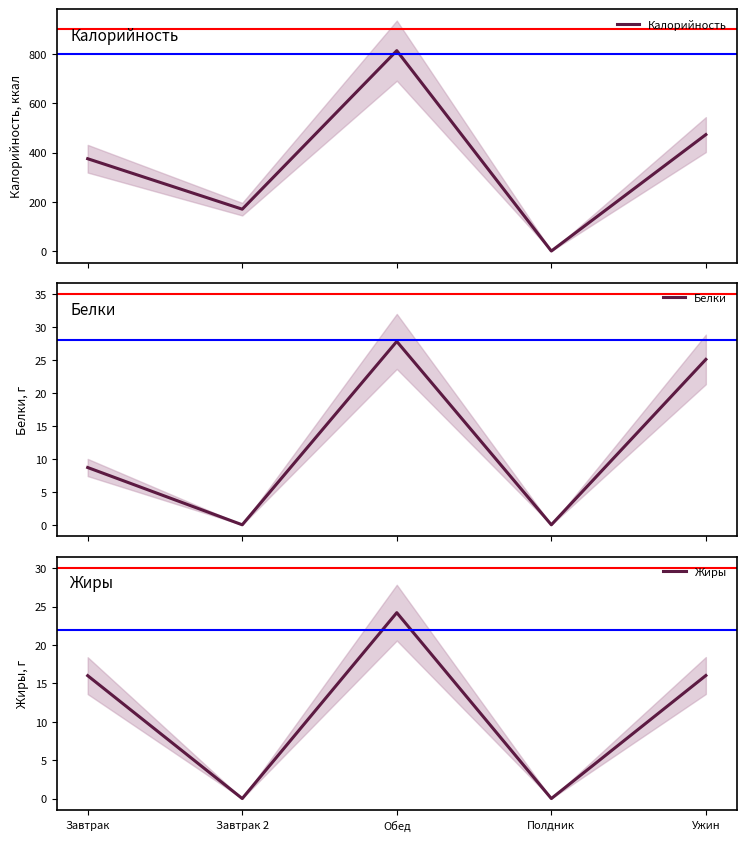

True or false: Калорийность and Белки intersect in this chart.

False